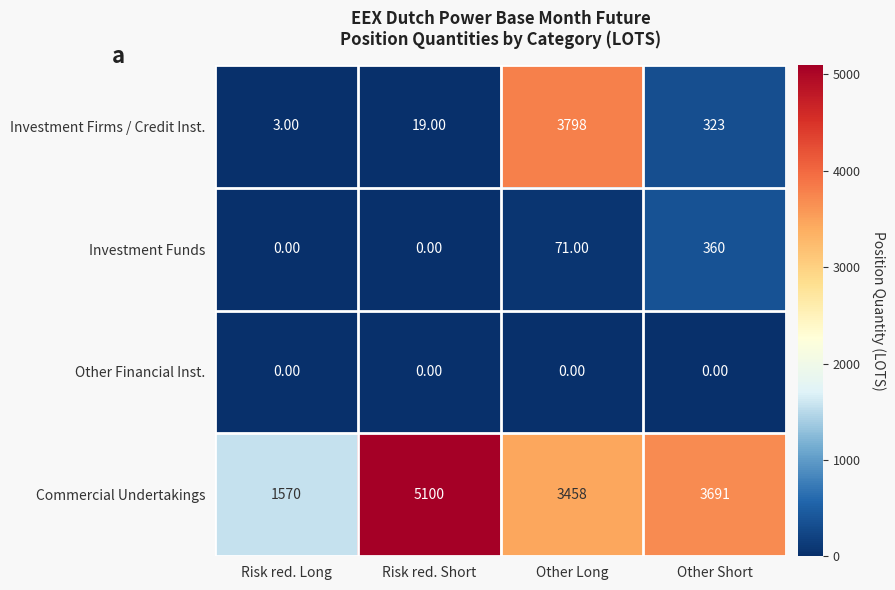

List the series in order of their peak value, lowest first.

Other Financial Inst., Investment Funds, Investment Firms / Credit Inst., Commercial Undertakings